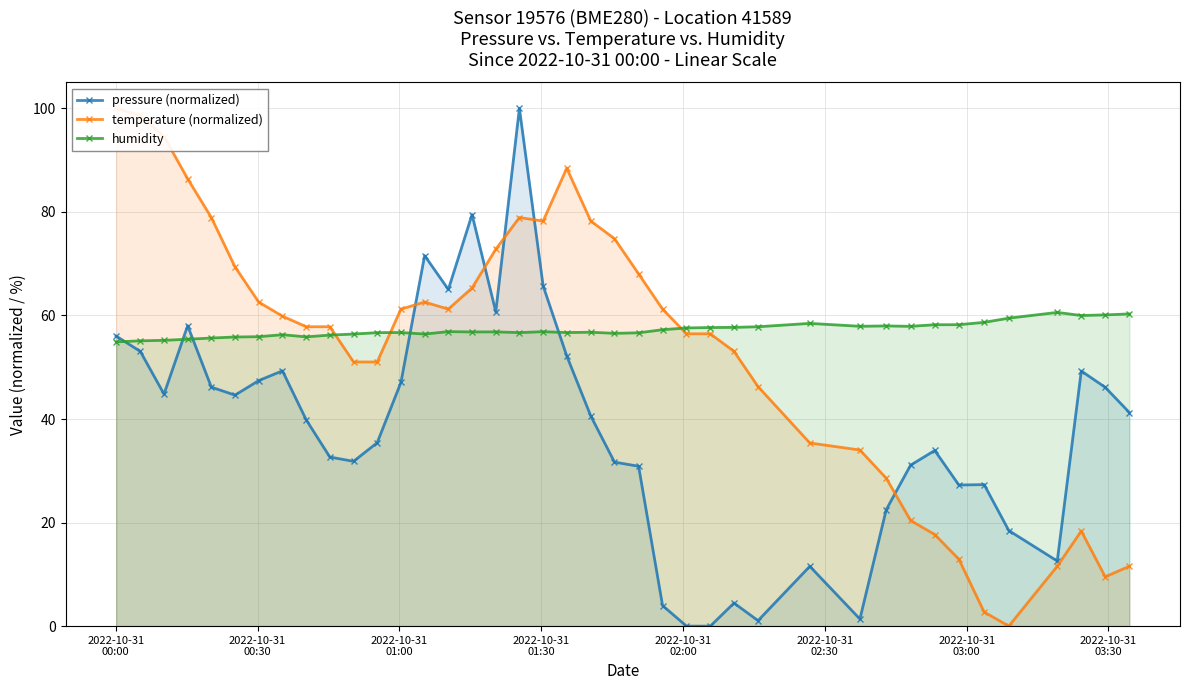

What is the value of the humidity point at the 5th from the left?

55.6